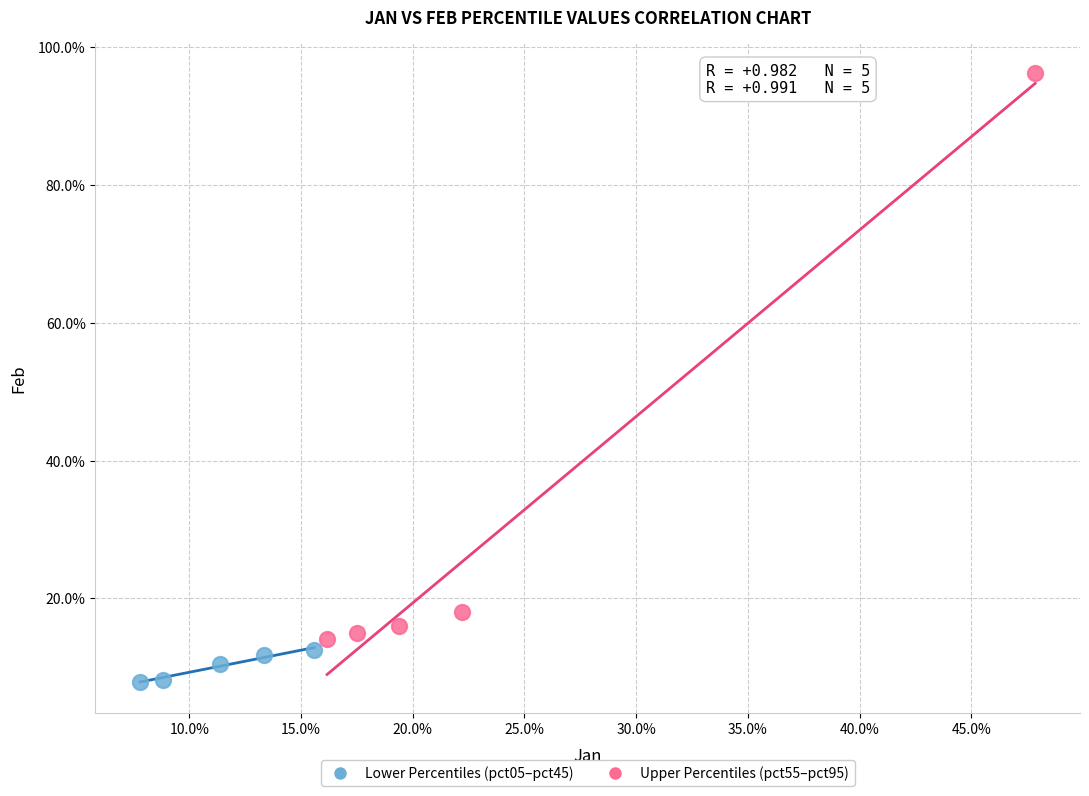

What are all the series names shown in the legend?

Lower Percentiles (pct05–pct45), Upper Percentiles (pct55–pct95)